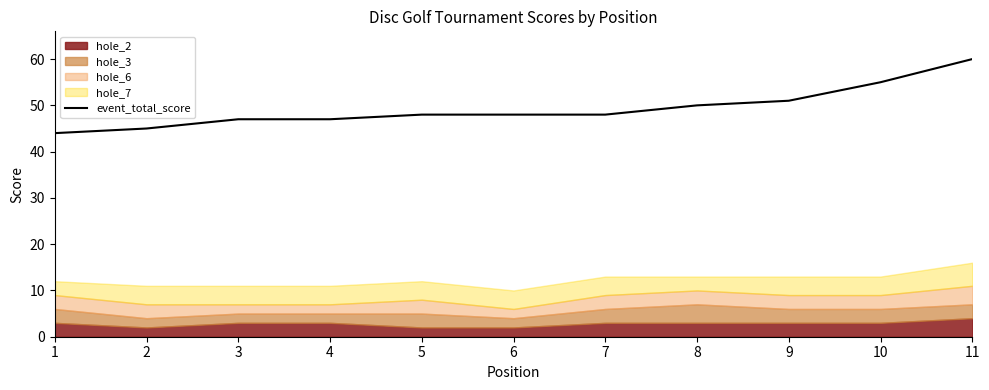

Reading left to right, what are all the values shown in this chart?

1=44	2=45	3=47	4=47	5=48	6=48	7=48	8=50	9=51	10=55	11=60